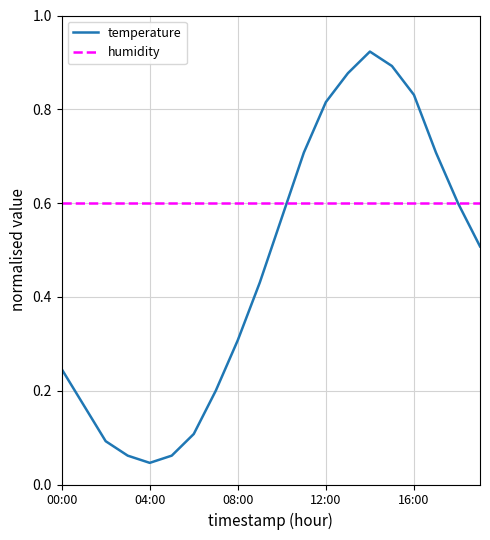

List the series in order of their overall mean, highest first.

humidity, temperature